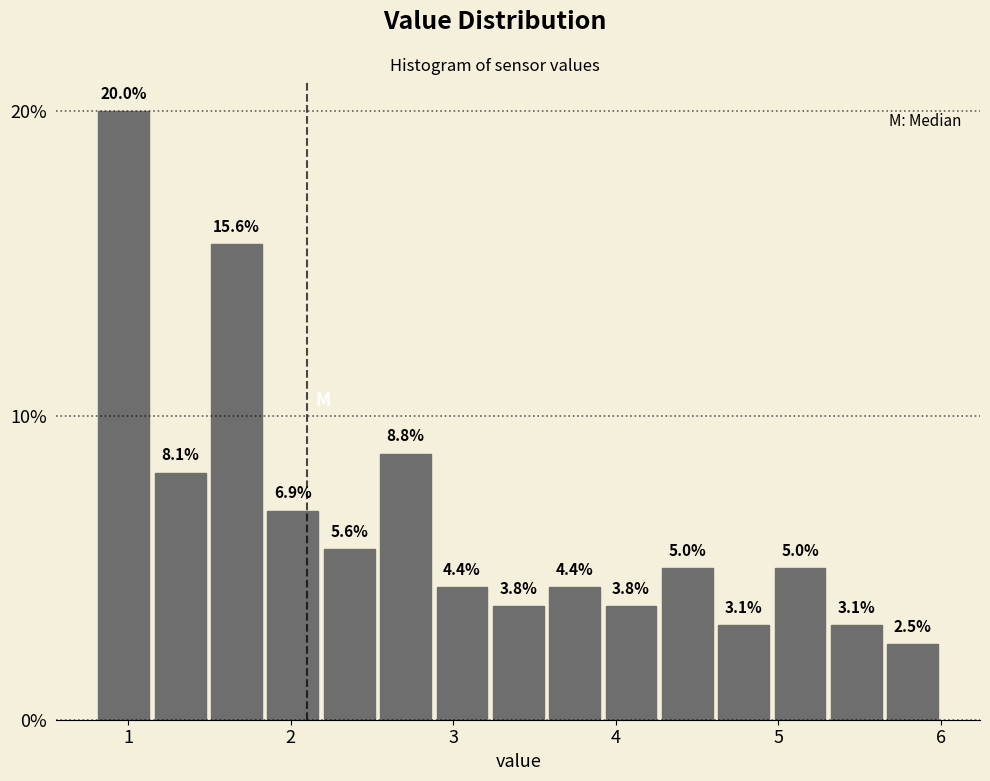

Around what value on the x-axis is the tallest bar? Give the approximate position of its centre, as read against the axis.

1.0